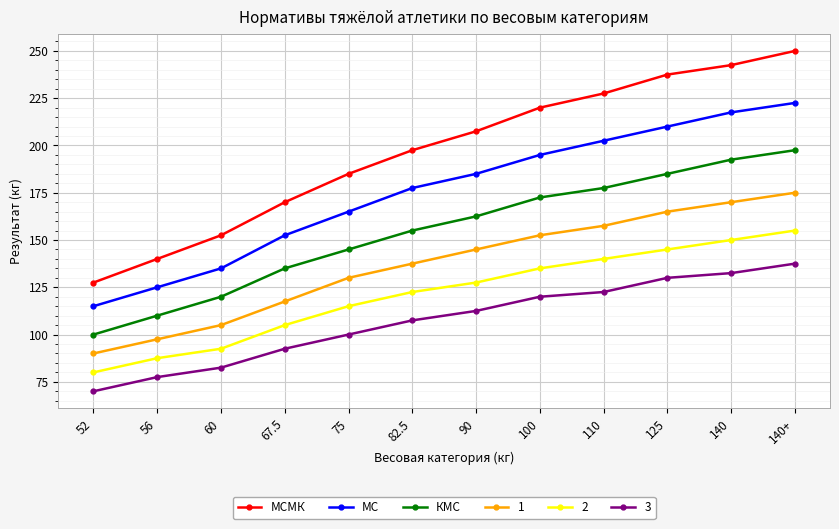

What is the maximum value for КМС?

197.5